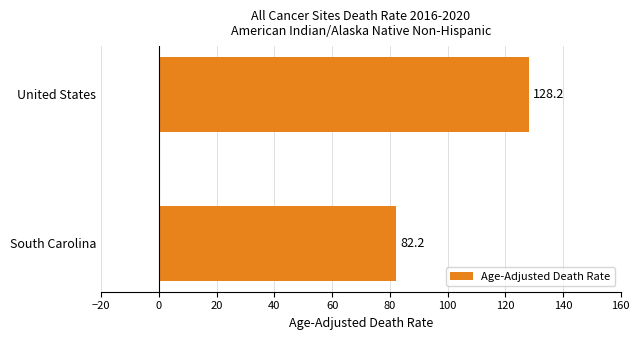

True or false: the data shows 82.2 at South Carolina.

True